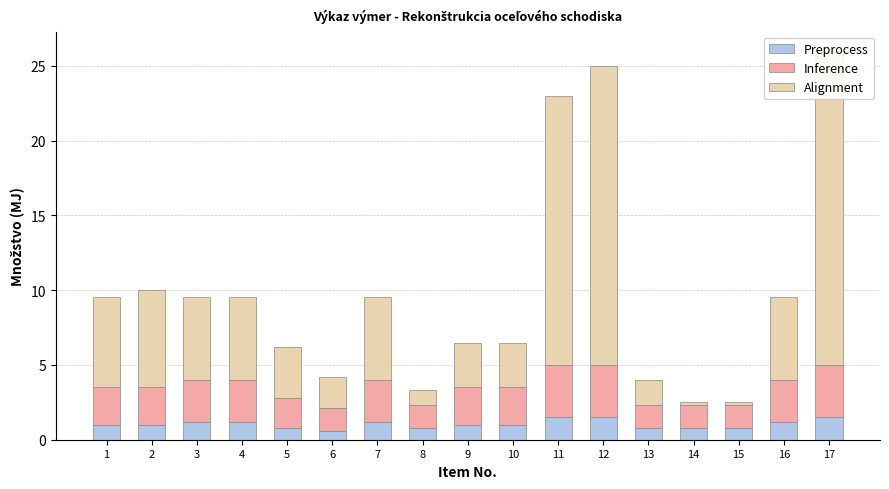

What are all the series names shown in the legend?

Preprocess, Inference, Alignment